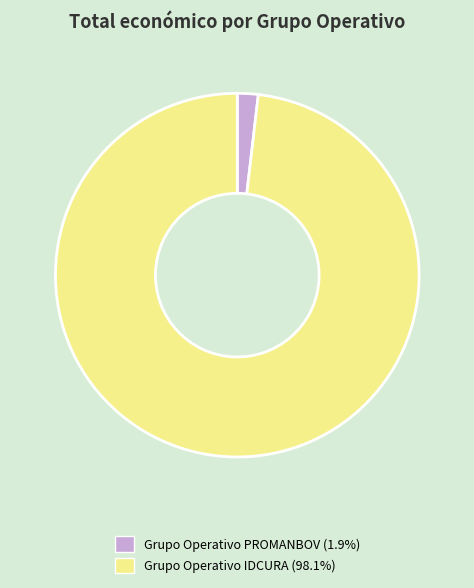

The Grupo Operativo PROMANBOV slice represents 2% of the pie. True or false?

True